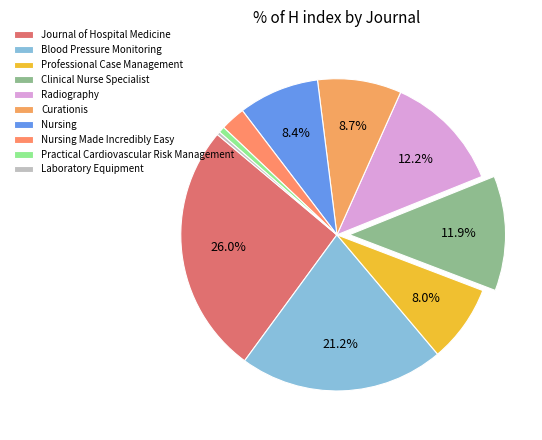

Approximately how many times larger is the value at Clinical Nurse Specialist compared to Radiography?

1.0